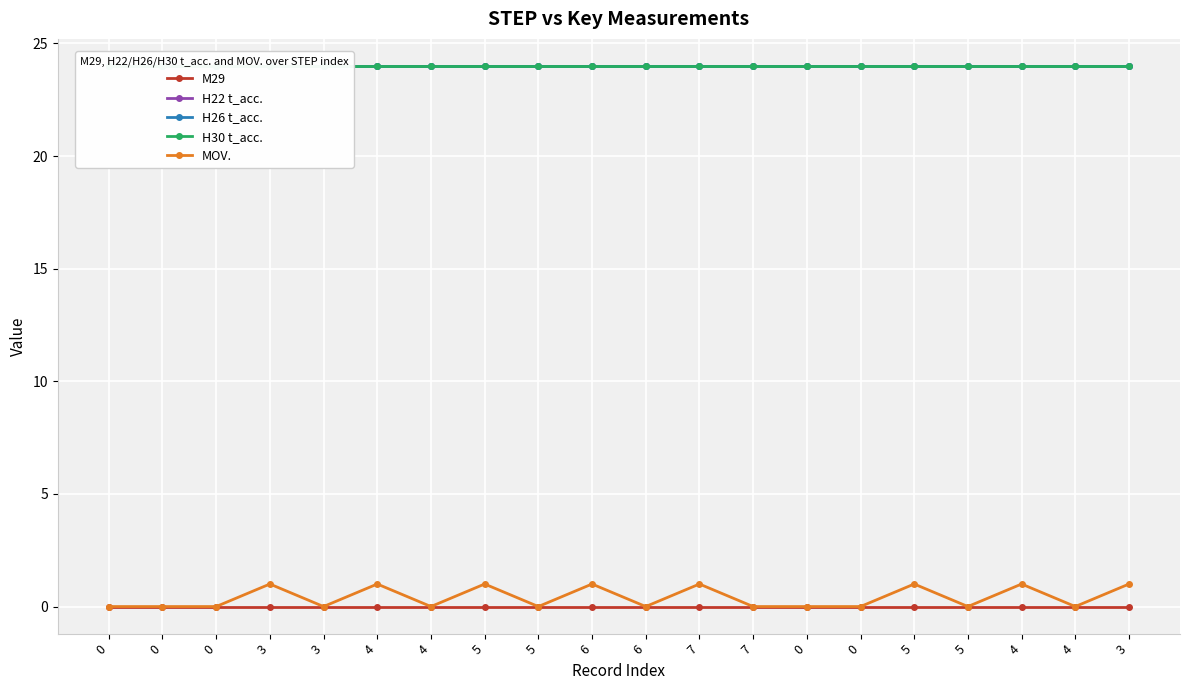

Is the value of H30 t_acc. at 0 greater than the value of H26 t_acc. at 7?

No